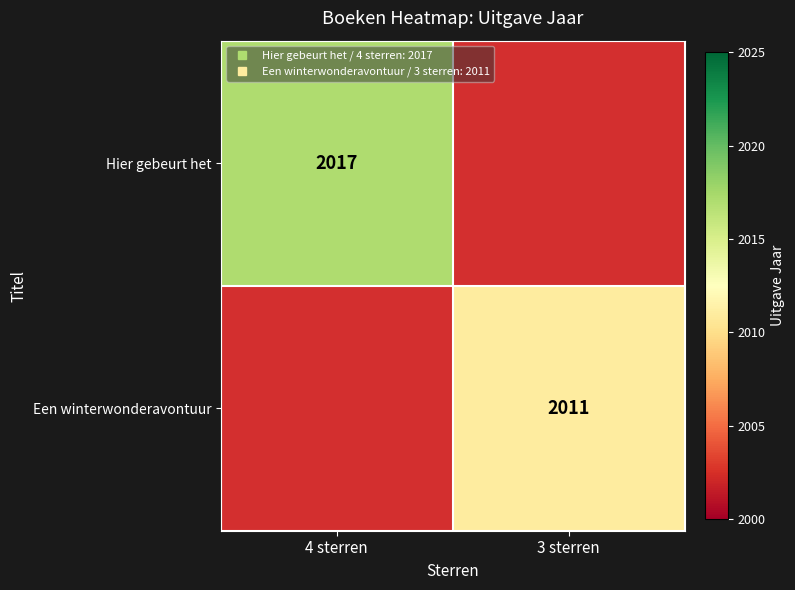

The Een winterwonderavontuur series shows 2011.0 at 3 sterren. True or false?

True